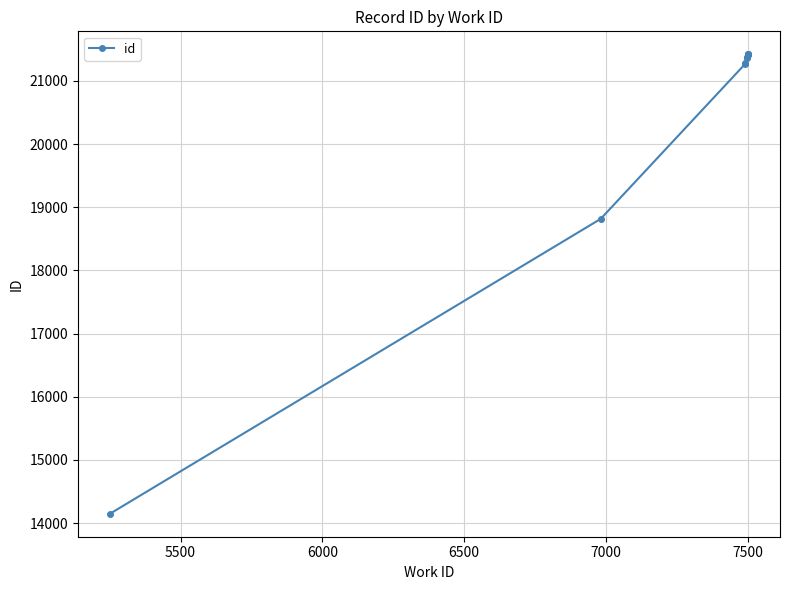

Is it true that the value at 9 is 13819?

False